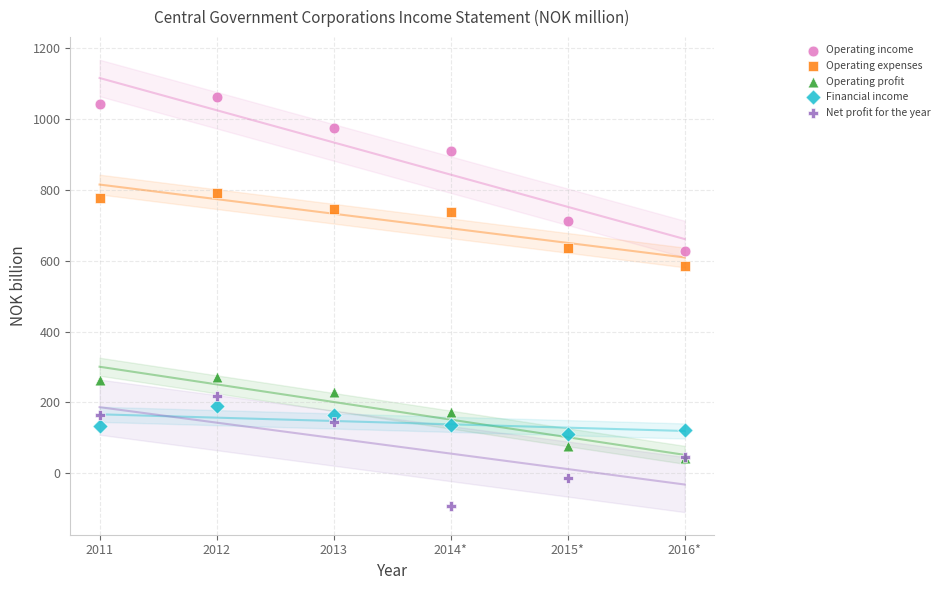

Across all series, what Y value is closest to 485?

584.3